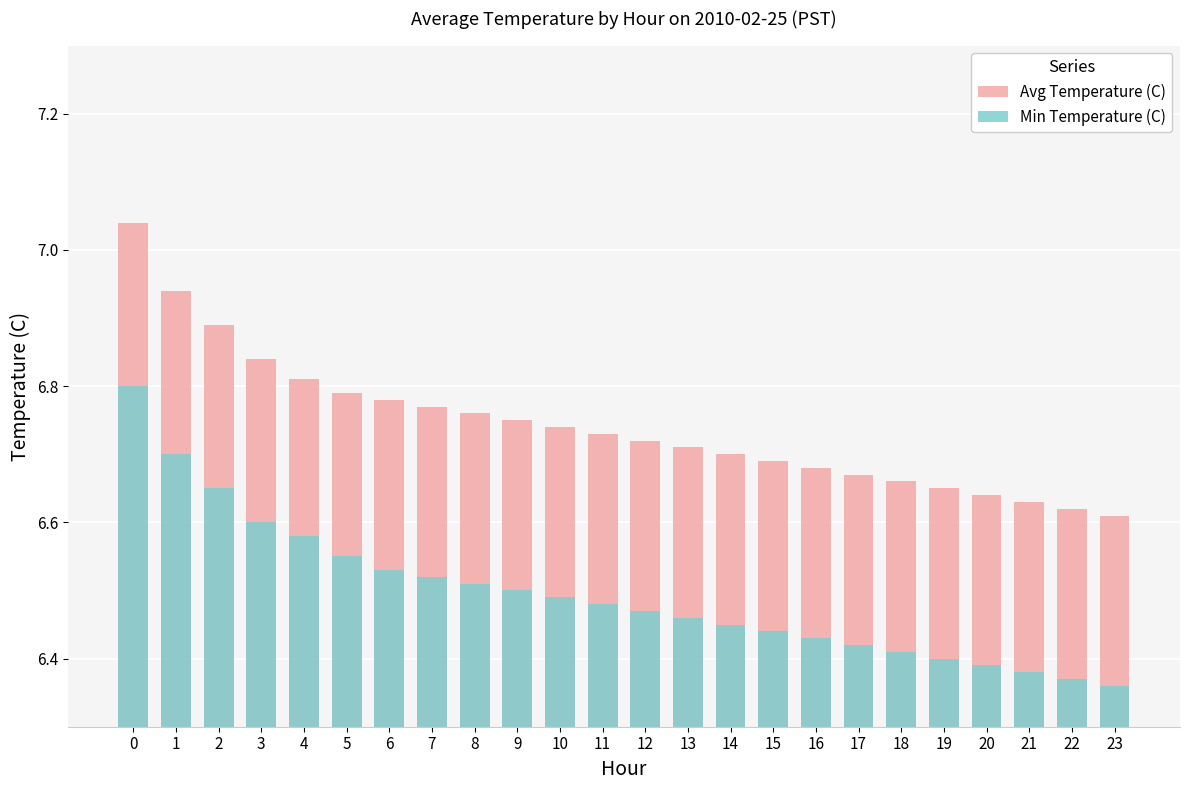

How many groups of bars are there?

24